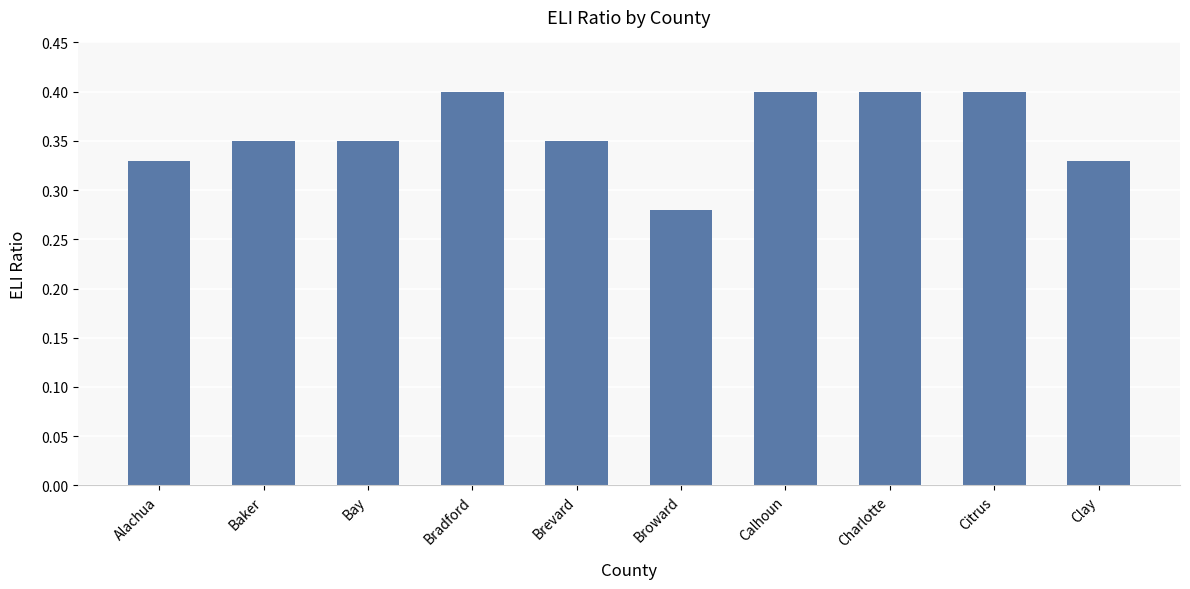

At which category does the chart reach its minimum across all series?

Broward